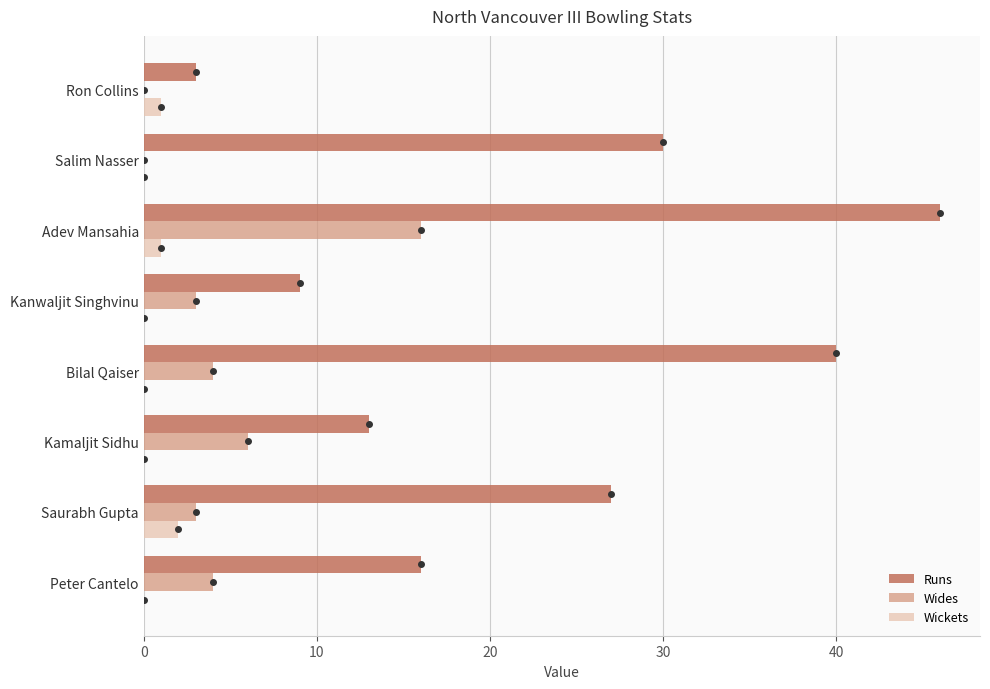

What is the maximum value shown in the chart?

46